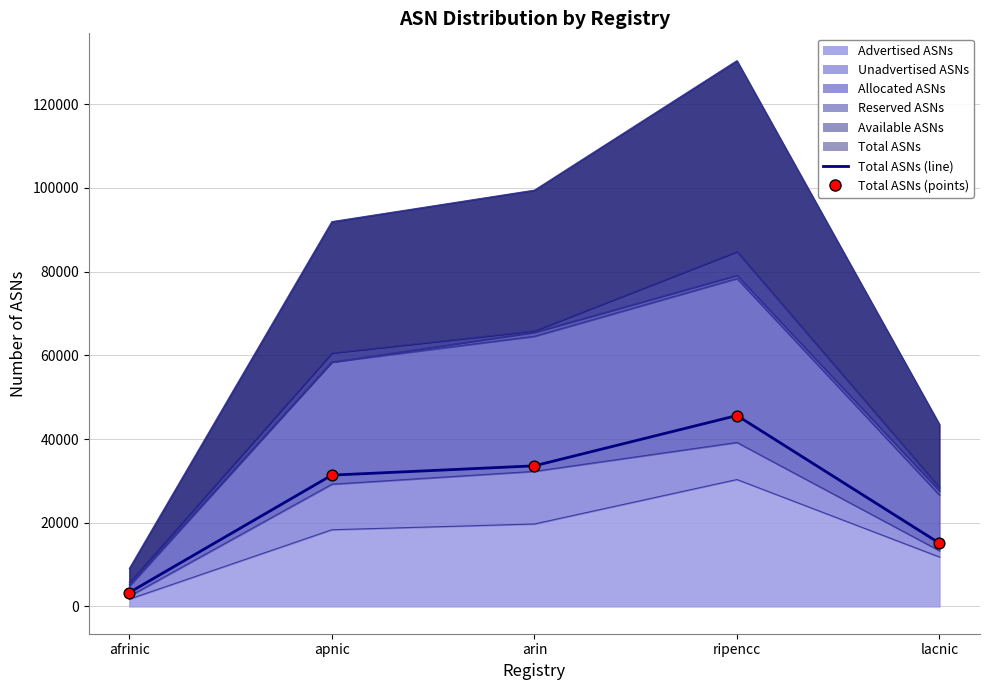

Which series has the largest total across all categories?

Total ASNs (line)